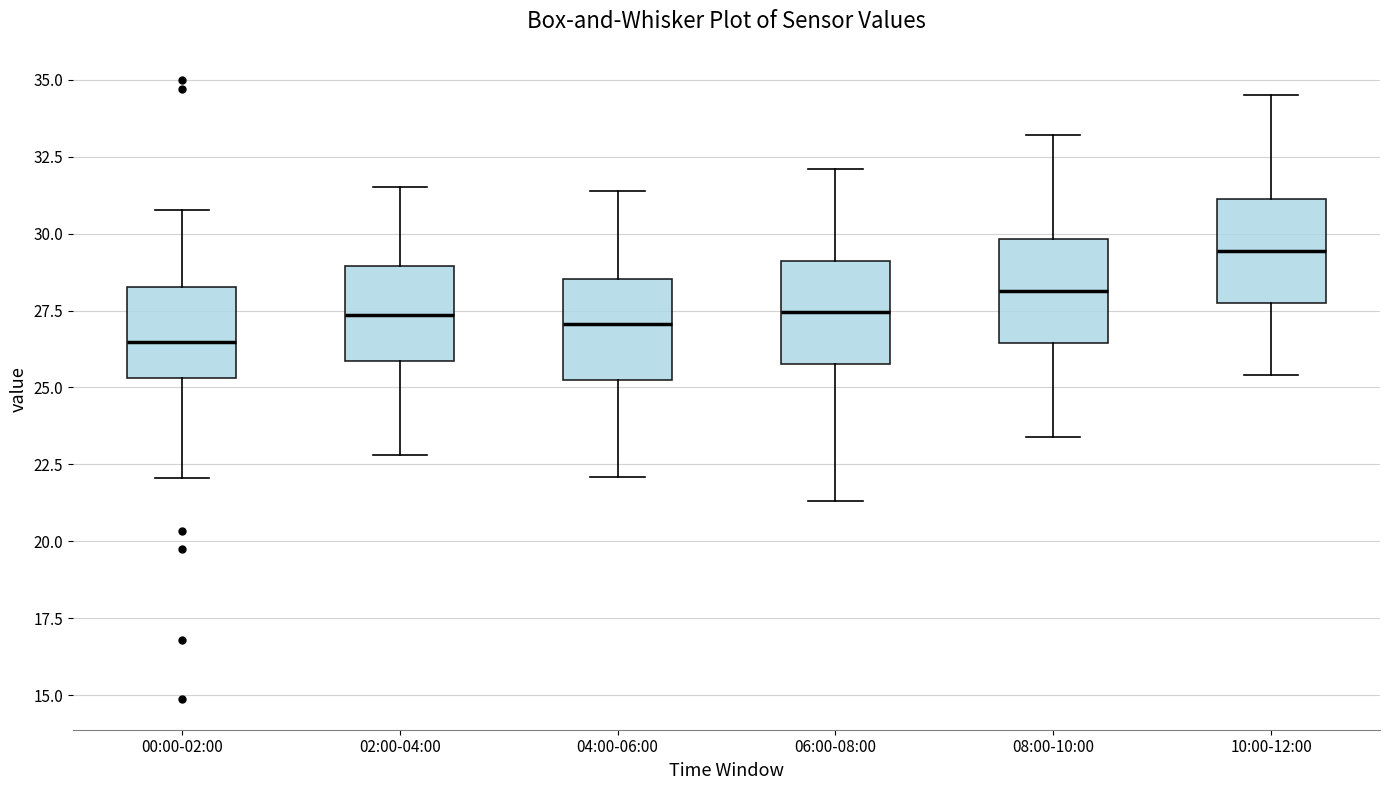

Which box has the lowest median line?

00:00-02:00